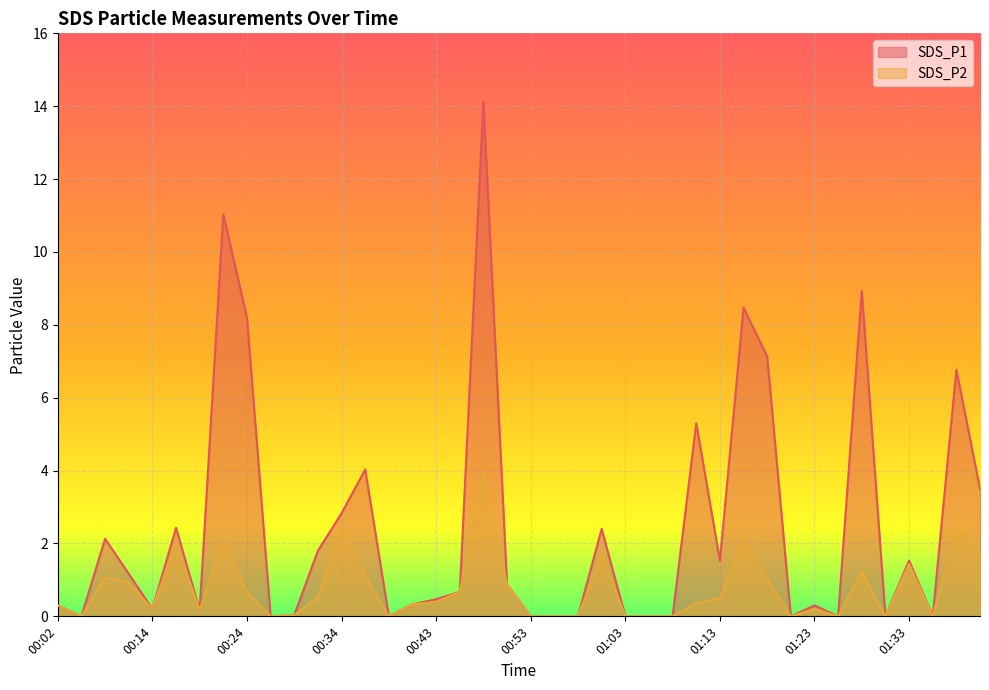

Is the value of SDS_P2 at 01:16 greater than the value of SDS_P1 at 00:48?

No